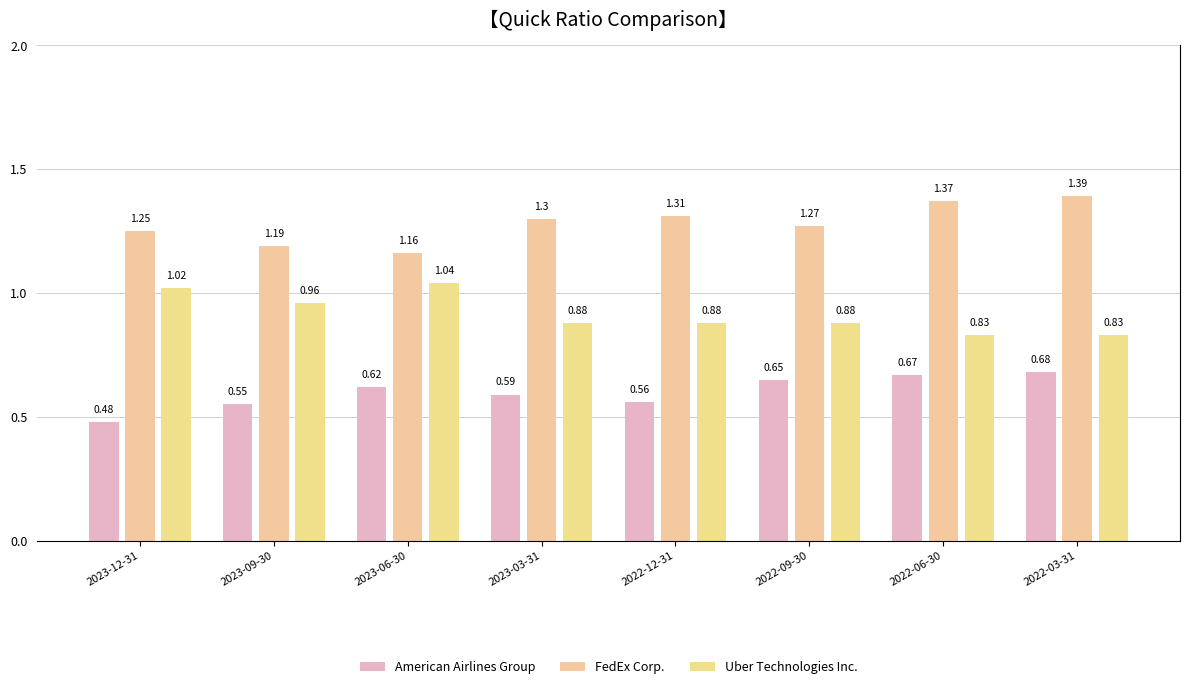

True or false: Uber Technologies Inc. has a value of 0.3 at 2023-09-30.

False